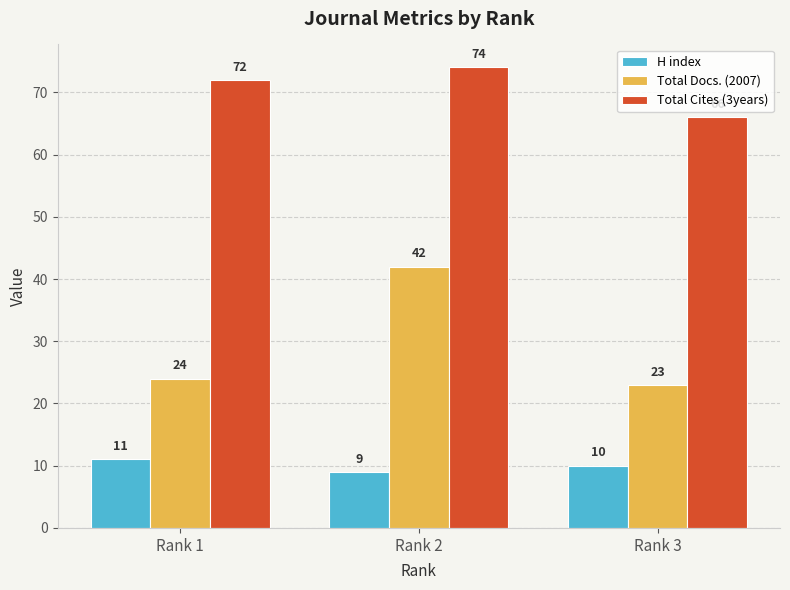

What is the total value across all series at Rank 2?

125